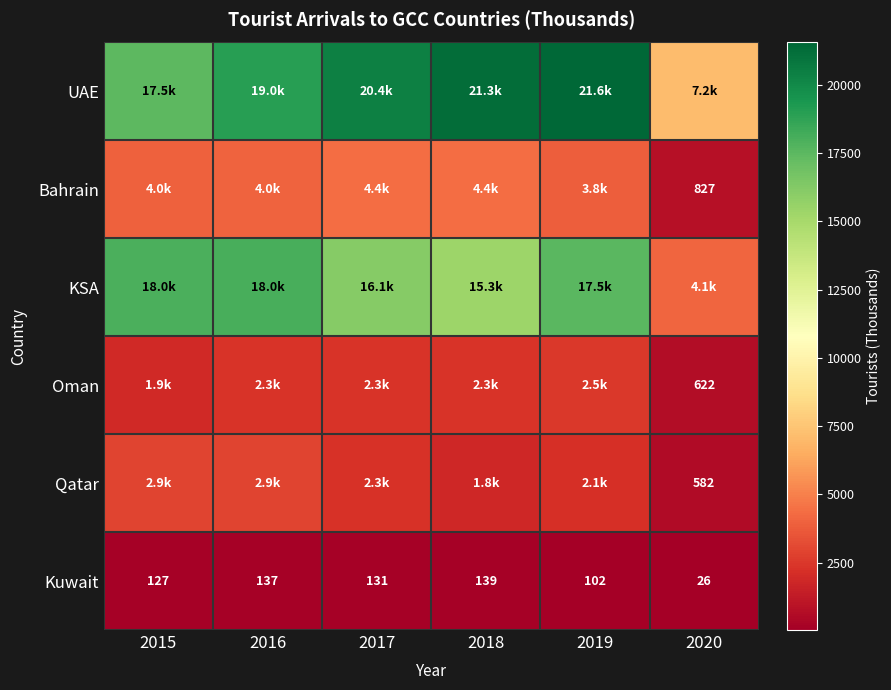

How many data points in UAE are above 20394?

2